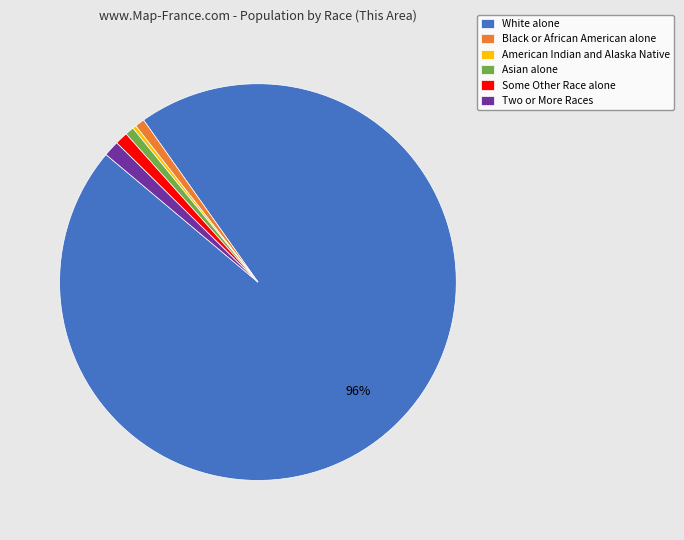

To the nearest percent, what is the combined percentage of White alone and Two or More Races?

97%